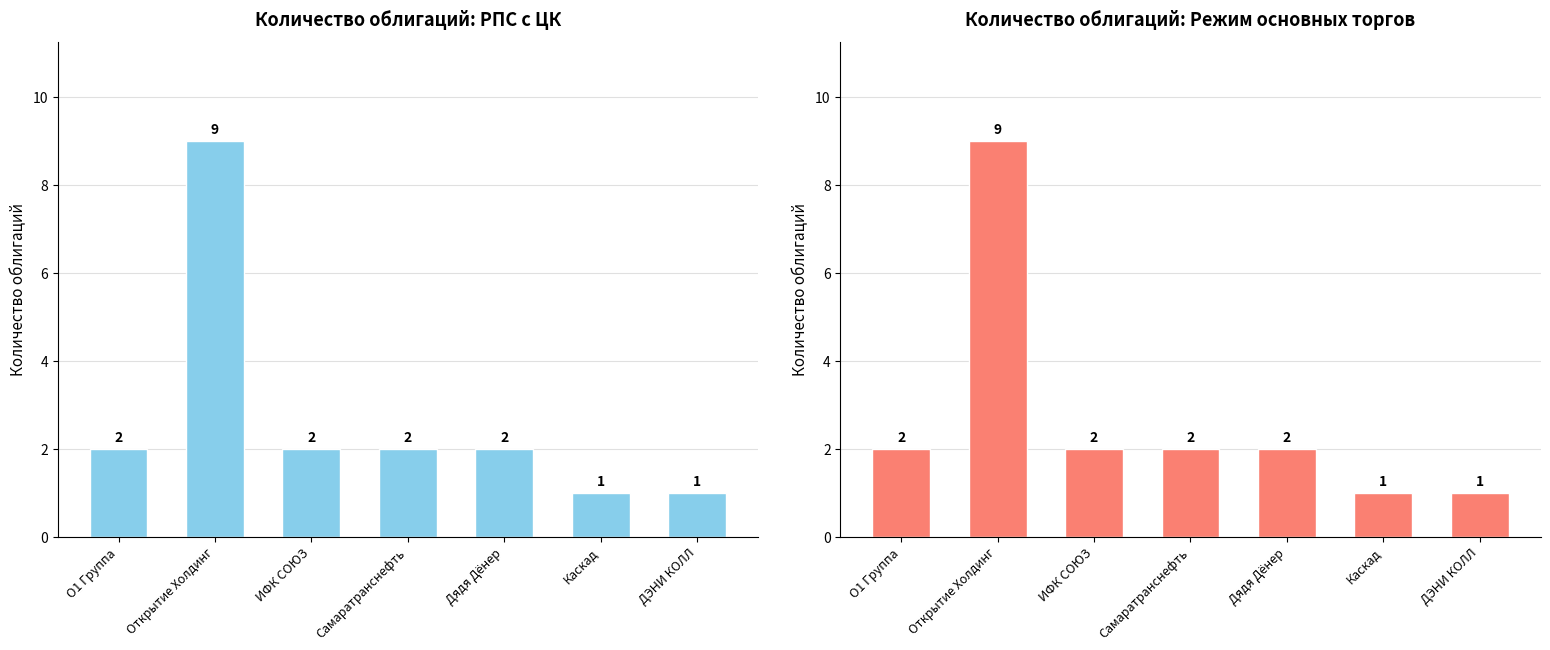

Rank the categories by Режим основных торгов (Y1) value from highest to lowest.

Открытие Холдинг, О1 Группа, ИФК СОЮЗ, Самаратранснефть, Дядя Дёнер, Каскад, ДЭНИ КОЛЛ